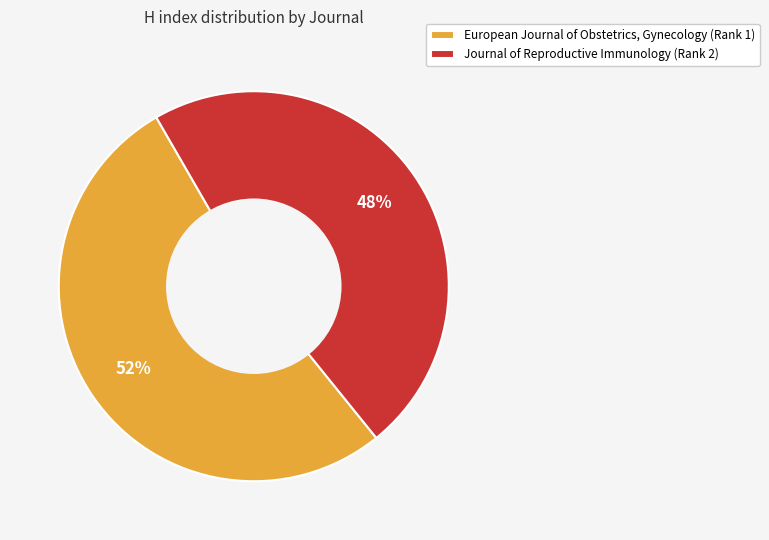

Between Journal of Reproductive Immunology (Rank 2) and European Journal of Obstetrics, Gynecology (Rank 1), which is larger?

European Journal of Obstetrics, Gynecology (Rank 1)